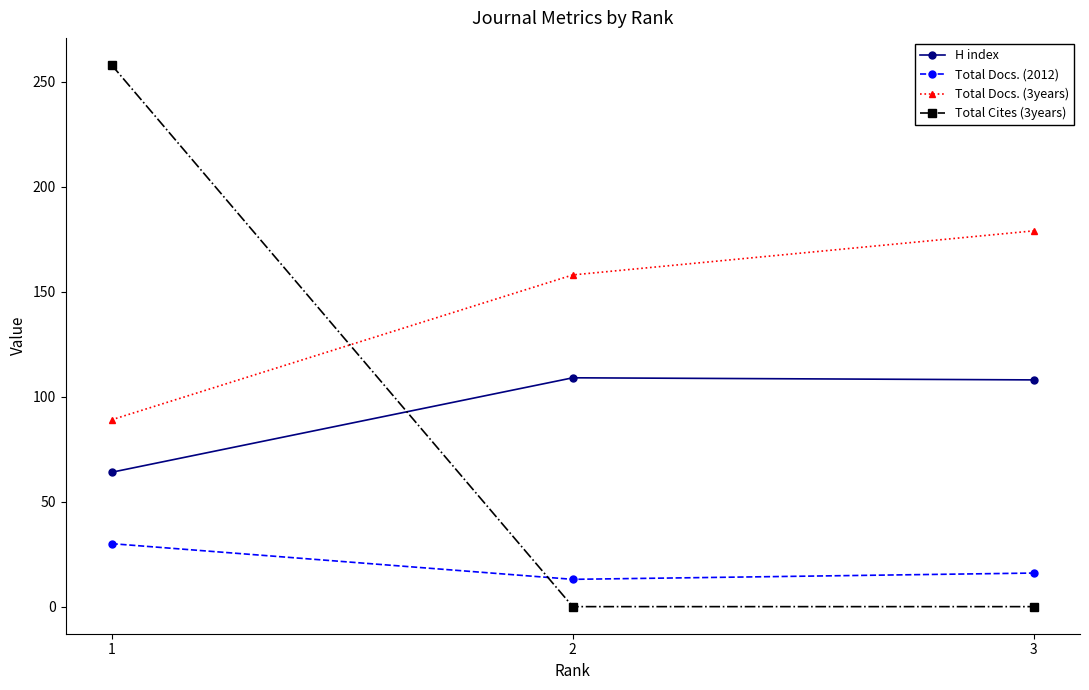

Does the chart display data point markers on the line(s)?

Yes